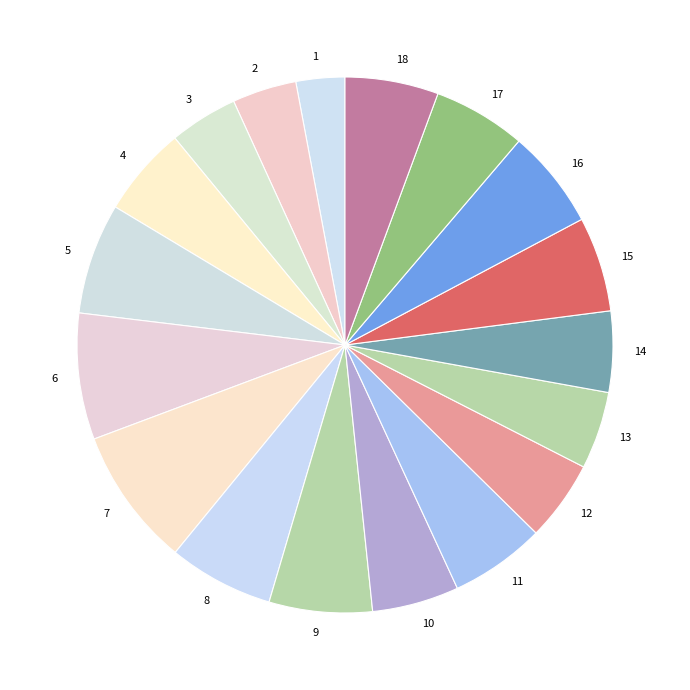

How many segments does this pie chart have?

18